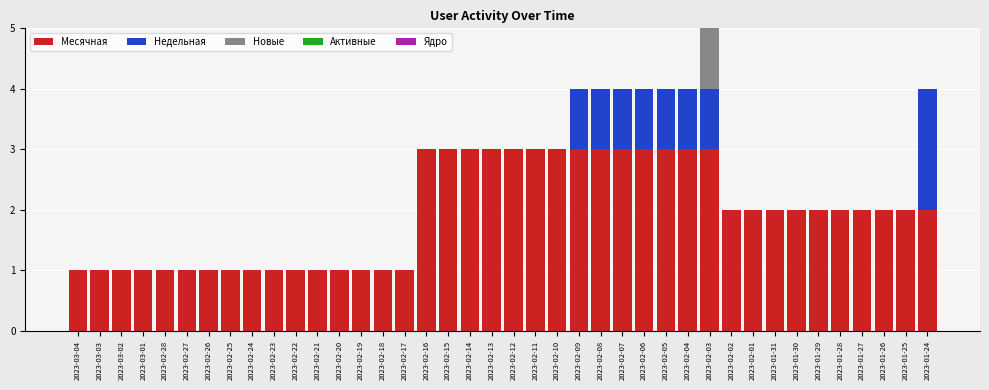

What is the sum of all Месячная values?

78